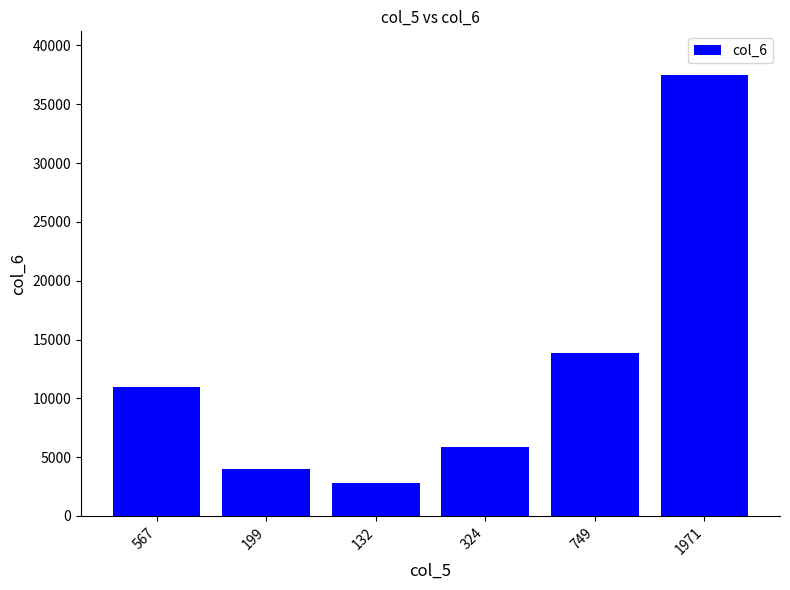

How many bars are there in total?

6